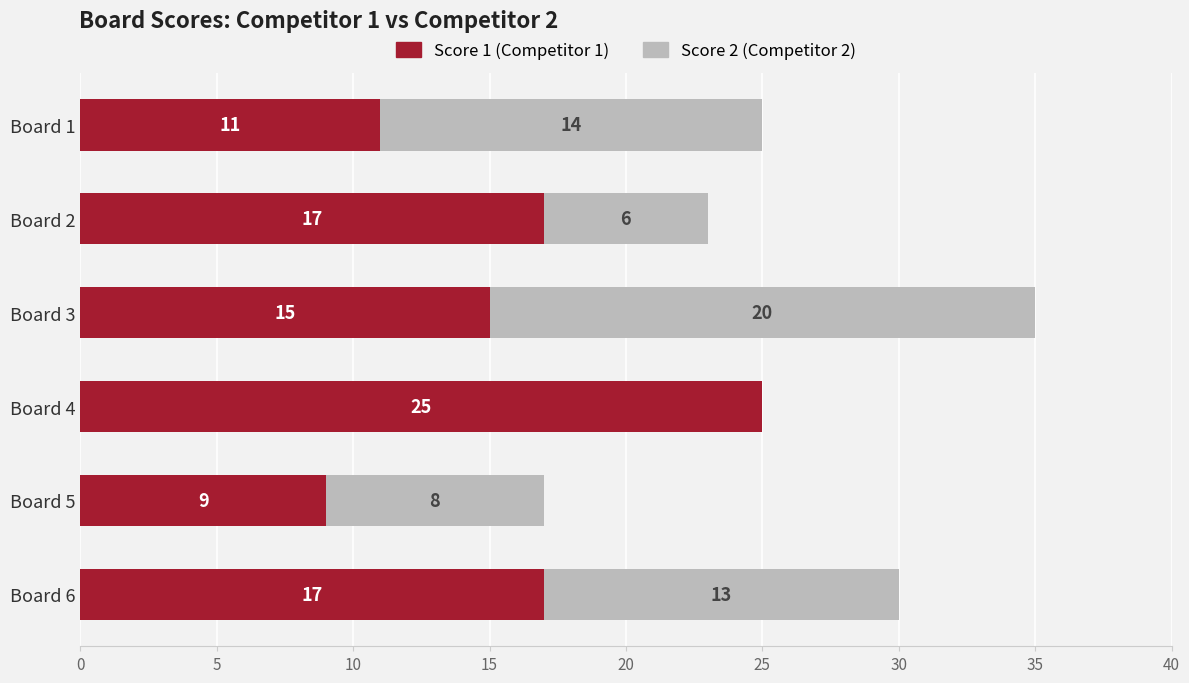

At which category is the sum across all series the highest?

Board 3